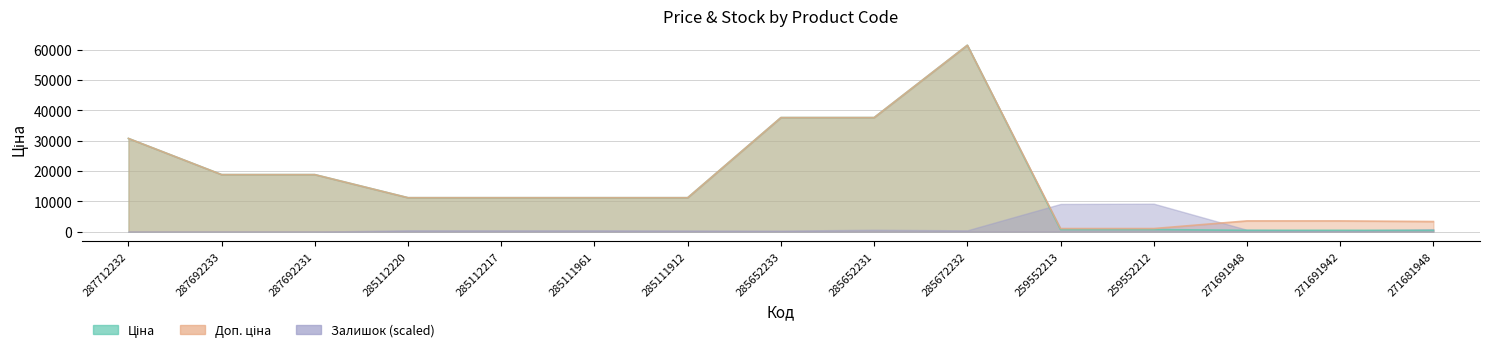

True or false: Доп. ціна and Ціна cross at least once.

False